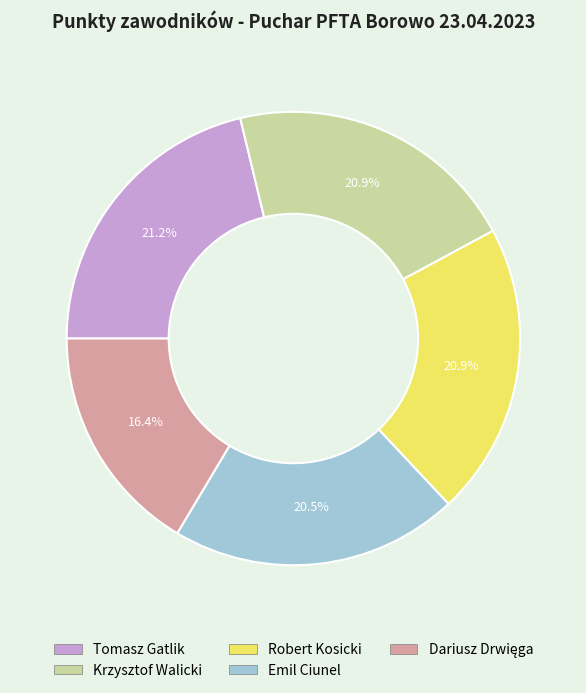

True or false: Robert Kosicki accounts for 21% of the total.

True